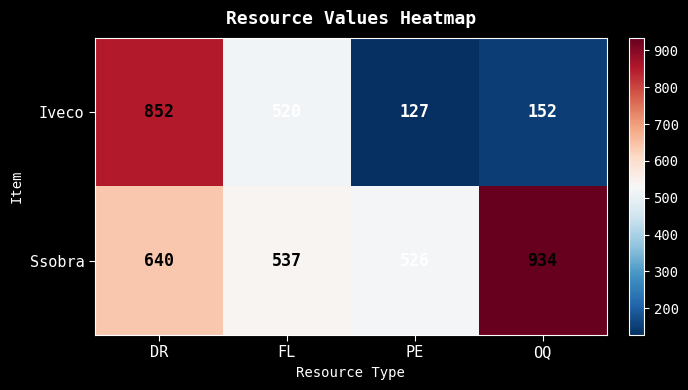

Rank the categories by Ssobra value from lowest to highest.

PE, FL, DR, OQ